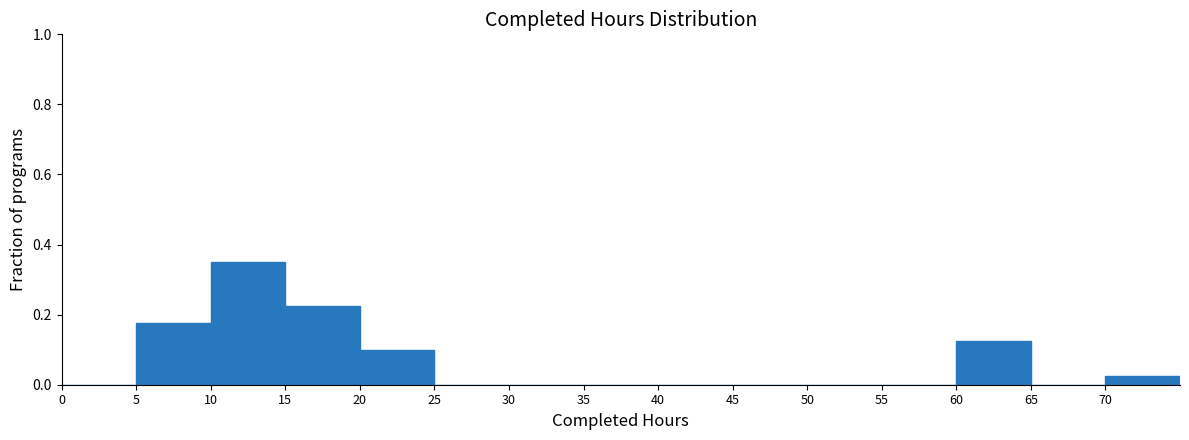

Reading left to right, list every bar in this chart as the range it spans on the x-axis followed by its height. The values are not printed on the chart, so give them approximately, as read against the axis.

0 to 5: 0
5 to 10: 0.18
10 to 15: 0.36
15 to 20: 0.22
20 to 25: 0.10
25 to 30: 0
30 to 35: 0
35 to 40: 0
40 to 45: 0
45 to 50: 0
50 to 55: 0
55 to 60: 0
60 to 65: 0.12
65 to 70: 0
70 to 75: 0.02